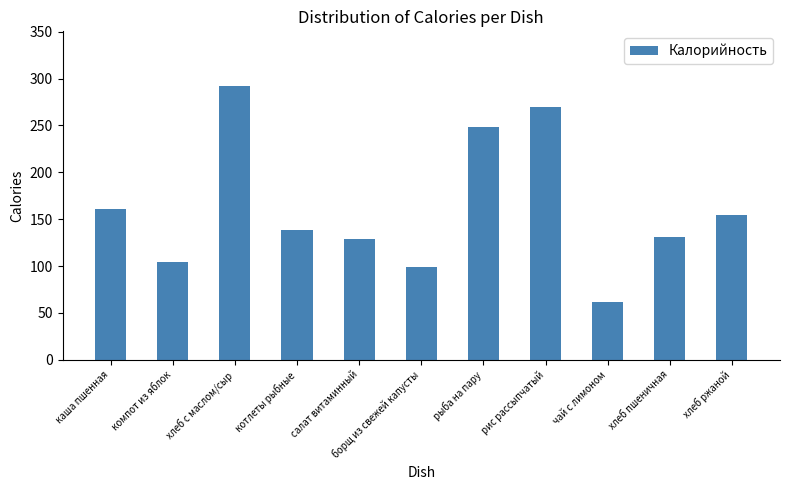

Which category has the highest value across all series?

хлеб с маслом/сыр